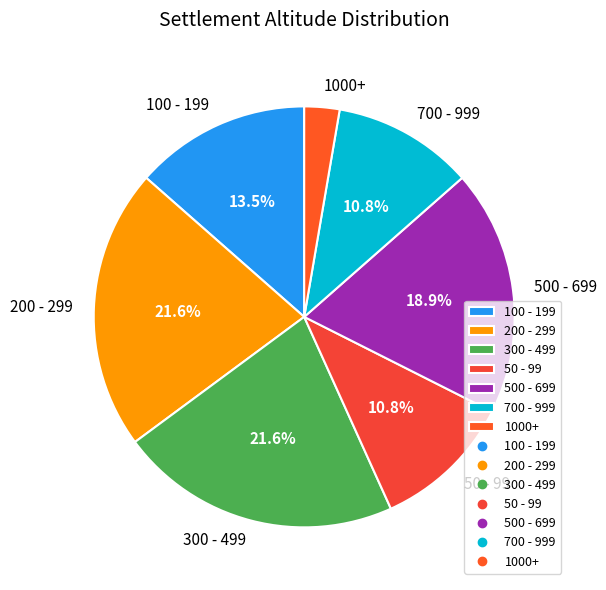

Combined, do 500 - 699 and 1000+ account for over 50%?

No